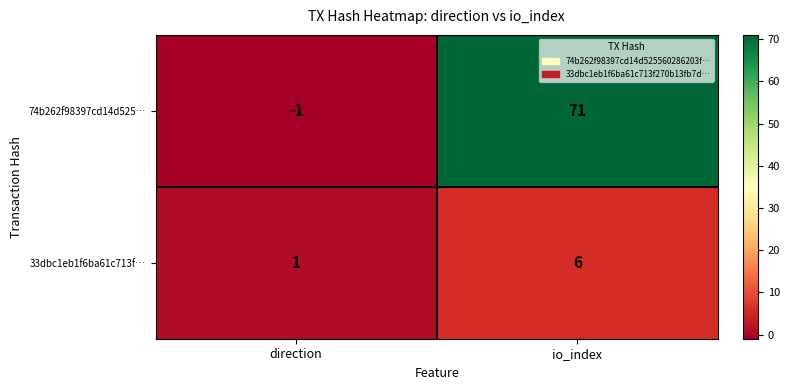

At which category does the chart reach its peak across all series?

io_index